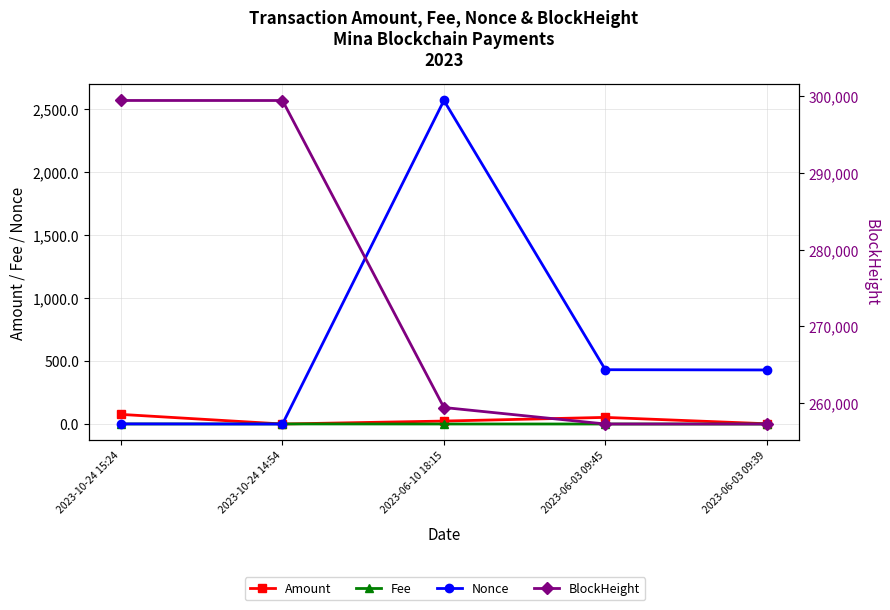

What is the difference between the Amount values at 2023-06-03 09:45 and 2023-10-24 15:24?

23.7